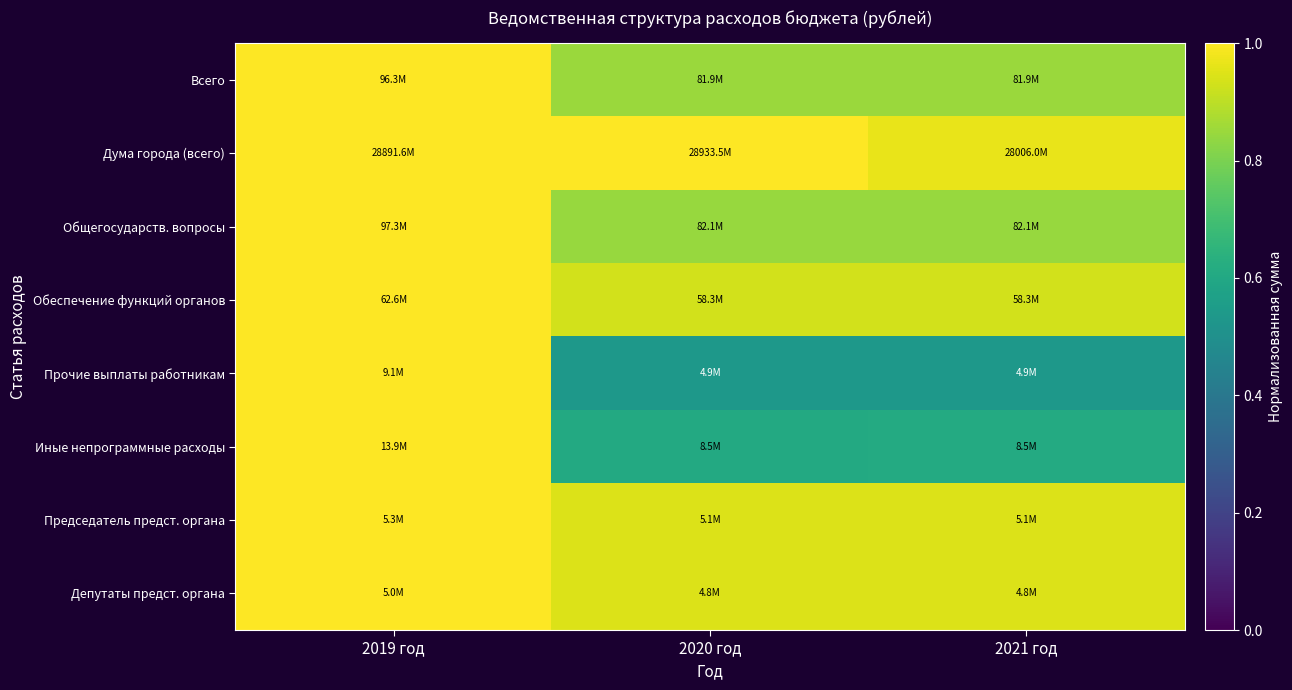

Between 2019 год and 2020 год, which is larger?

2019 год